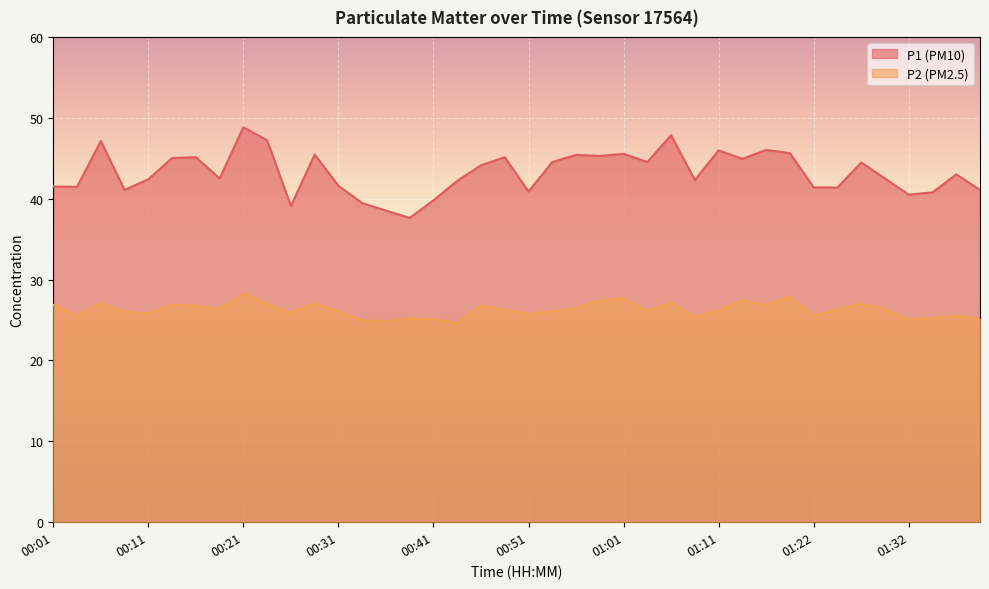

In P2, how many points are lower than both neighbors (excluding endpoints)?

12